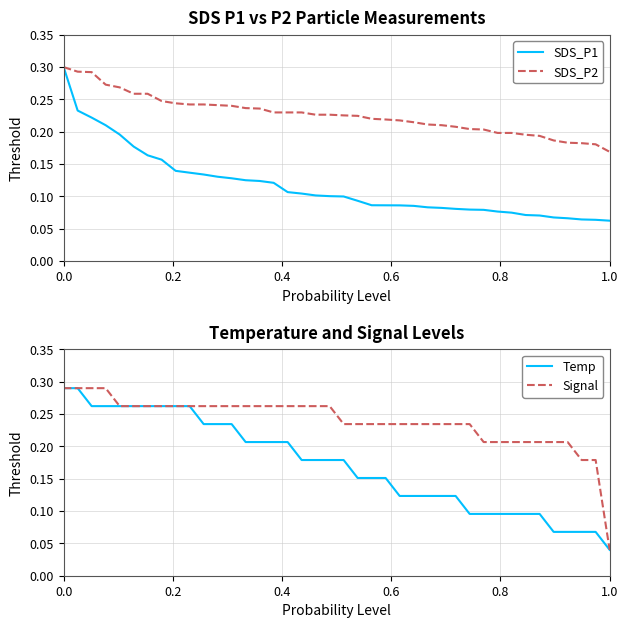

List the series in order of their peak value, lowest first.

Temp, Signal, SDS_P1, SDS_P2